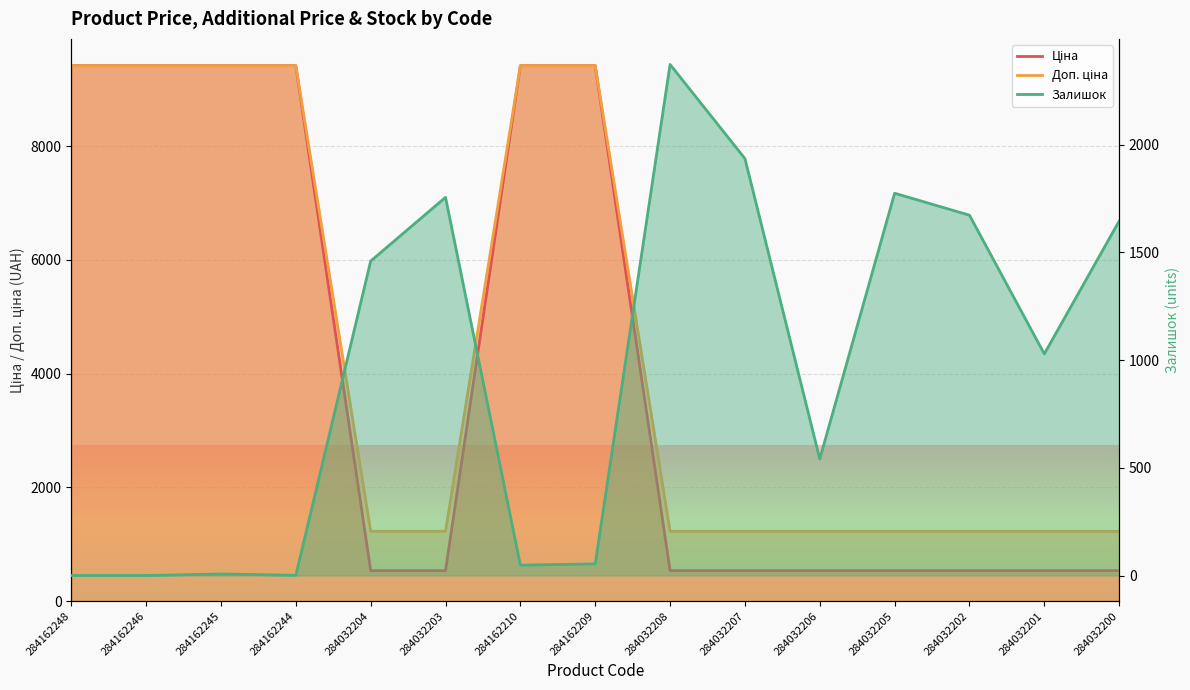

The Залишок series shows 84.4 at 284162210. True or false?

False